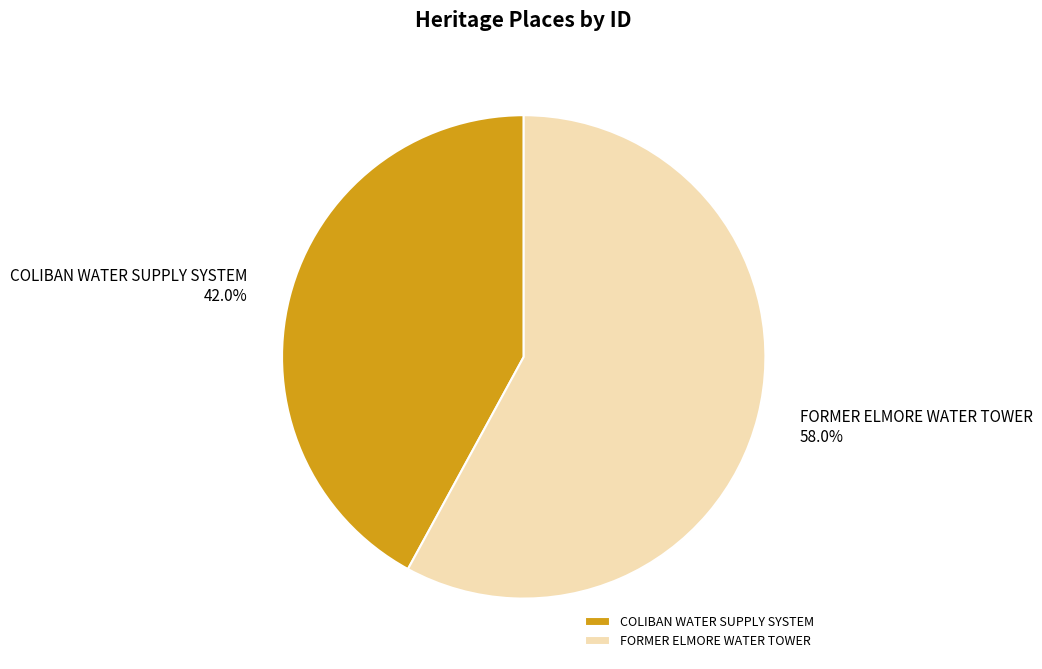

What is the largest slice in the pie chart?

FORMER ELMORE WATER TOWER